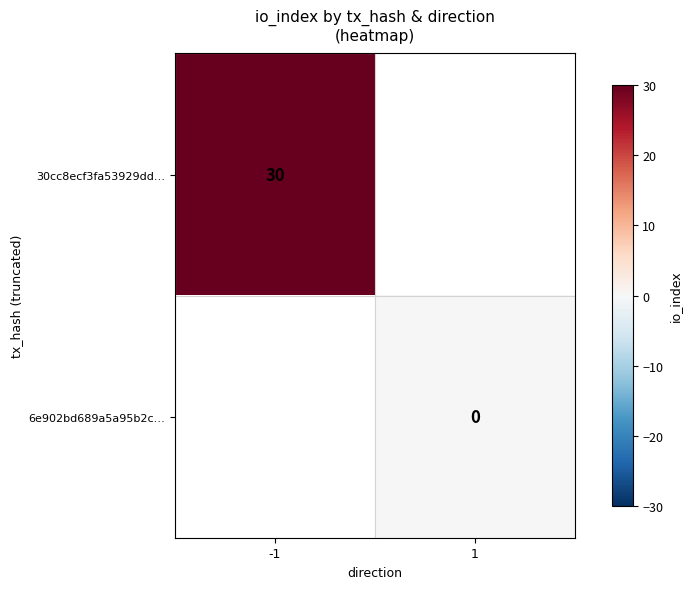

True or false: 30cc8ecf3fa53929dd… has a value of 14 at -1.

False